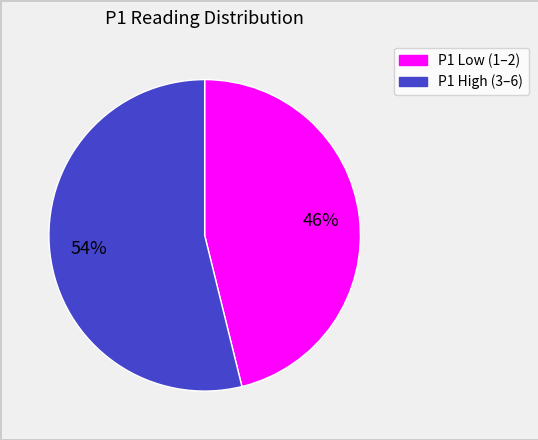

To the nearest percent, what is the average slice percentage?

50%